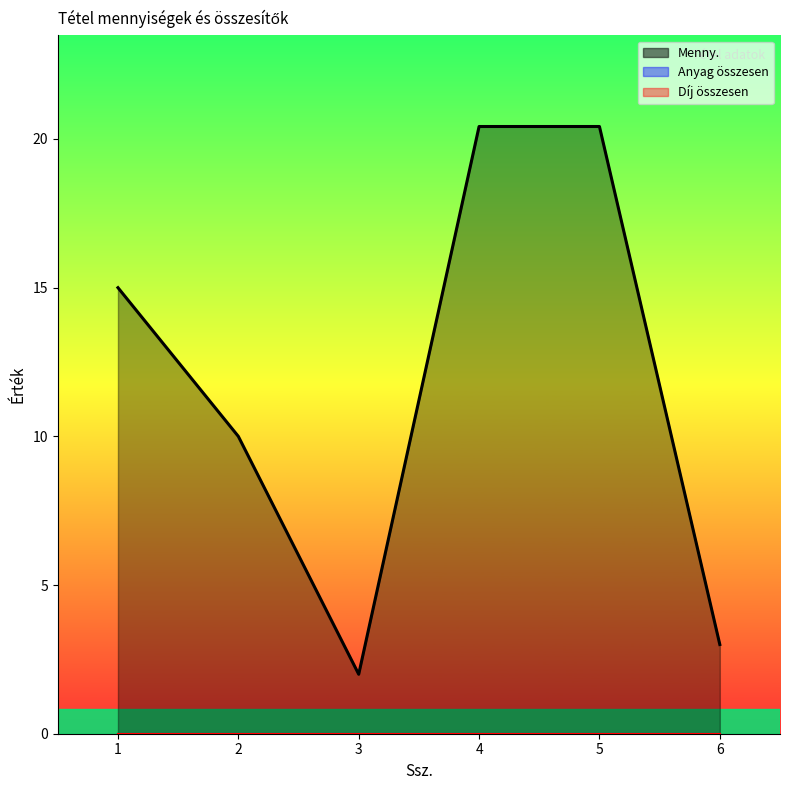

True or false: Menny. has a value of 20.4 at 5.

True